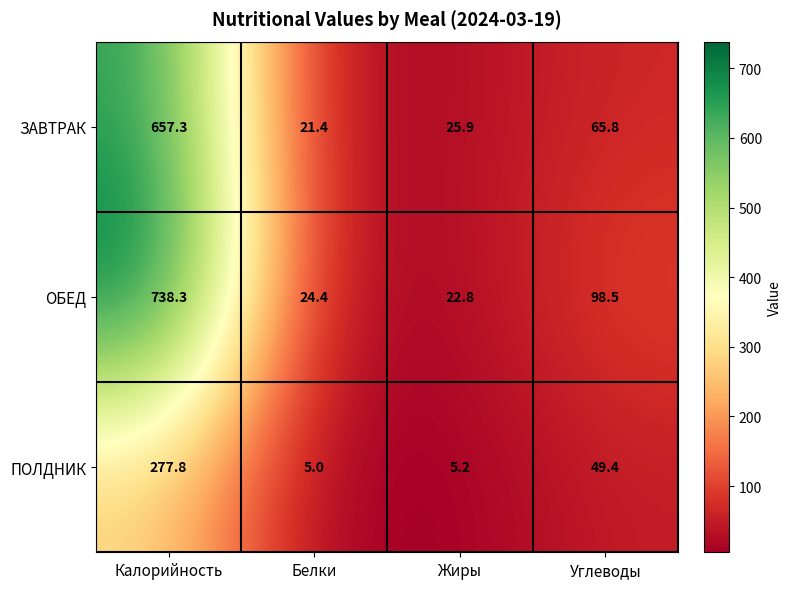

Reading right to left, list all the values displayed in this chart.

ЗАВТРАК: 65.8	25.9	21.4	657.3
ОБЕД: 98.5	22.8	24.4	738.3
ПОЛДНИК: 49.4	5.2	5.0	277.8